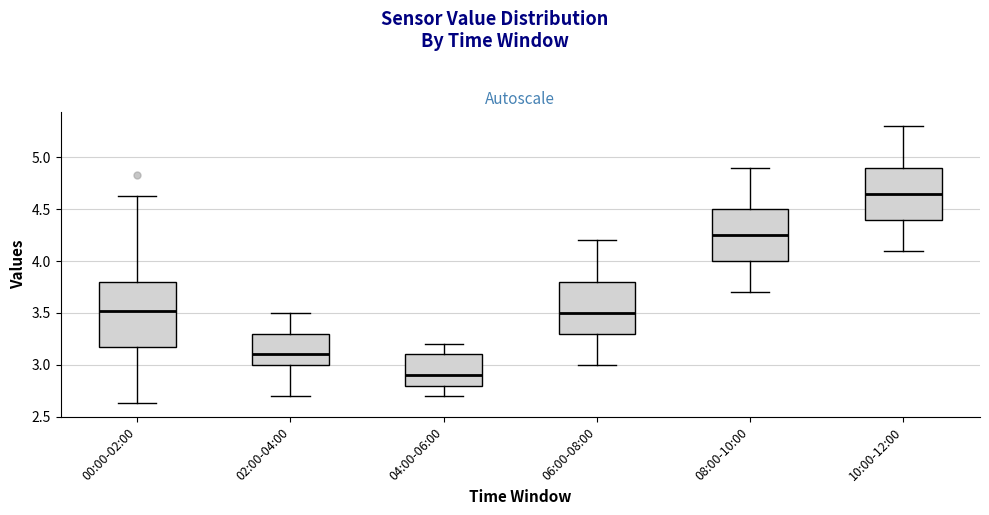

Which box is the tallest, from its lower edge to its upper edge?

00:00-02:00